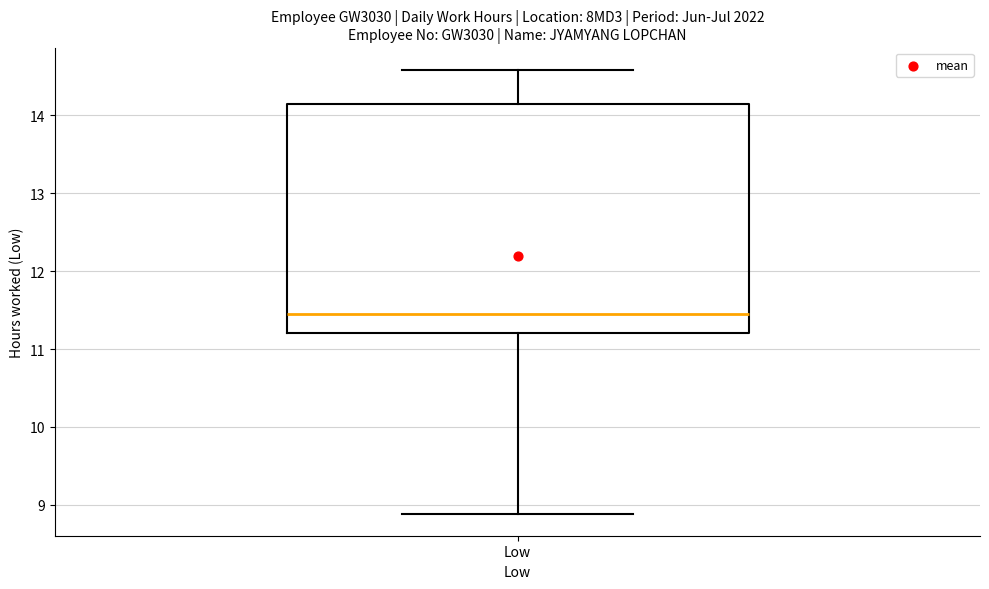

Transcribe this box plot: give where the median line is, the range the box spans, and where the two whiskers end, as read against the y-axis. The values are not printed on the chart, so give them approximately, as read against the axis.

median 11.4, box 11.2 to 14.1, whiskers 8.9 to 14.6